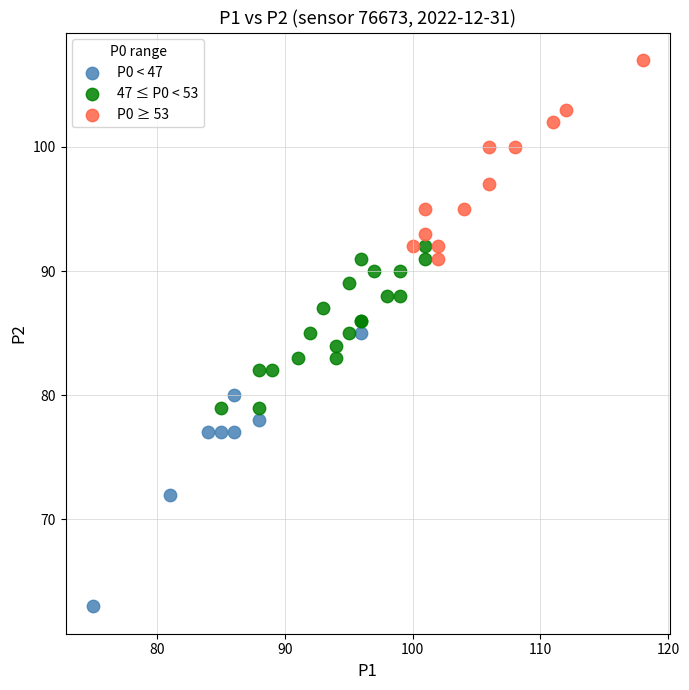

Which series contains the lowest Y value?

P0 < 47